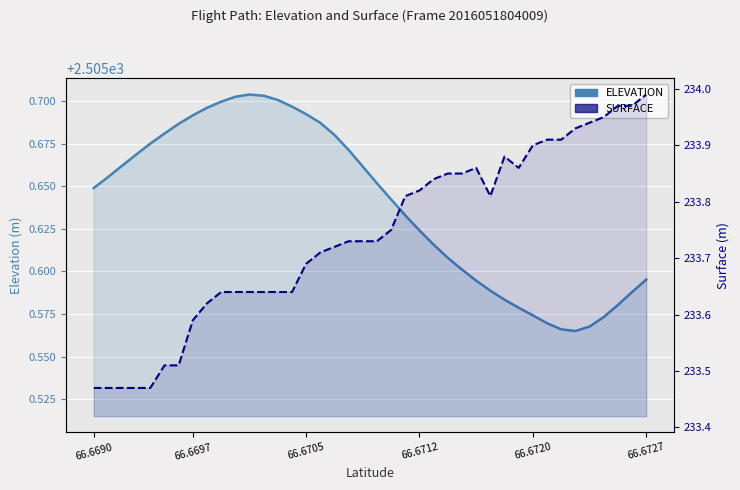

True or false: SURFACE and ELEVATION intersect in this chart.

False